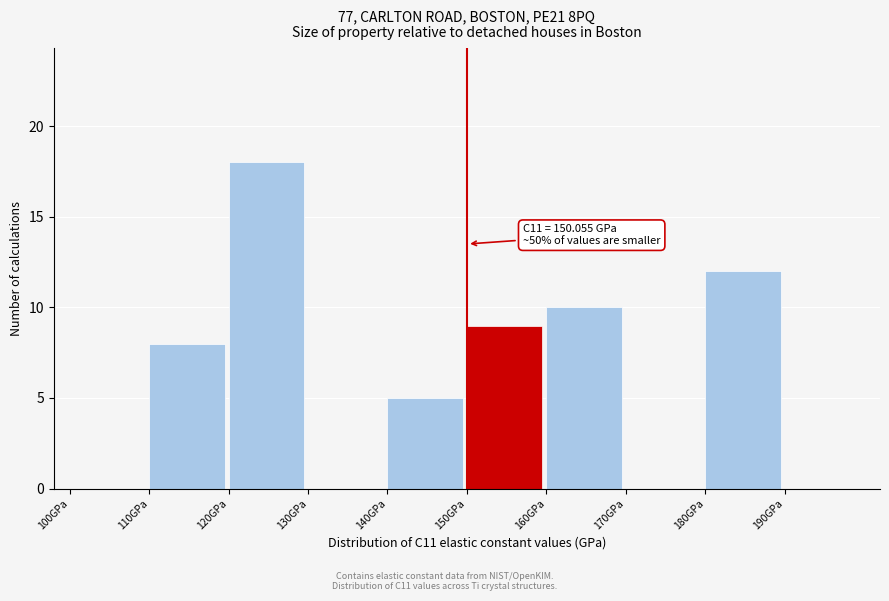

Which range on the x-axis has the tallest bar?

120 to 130